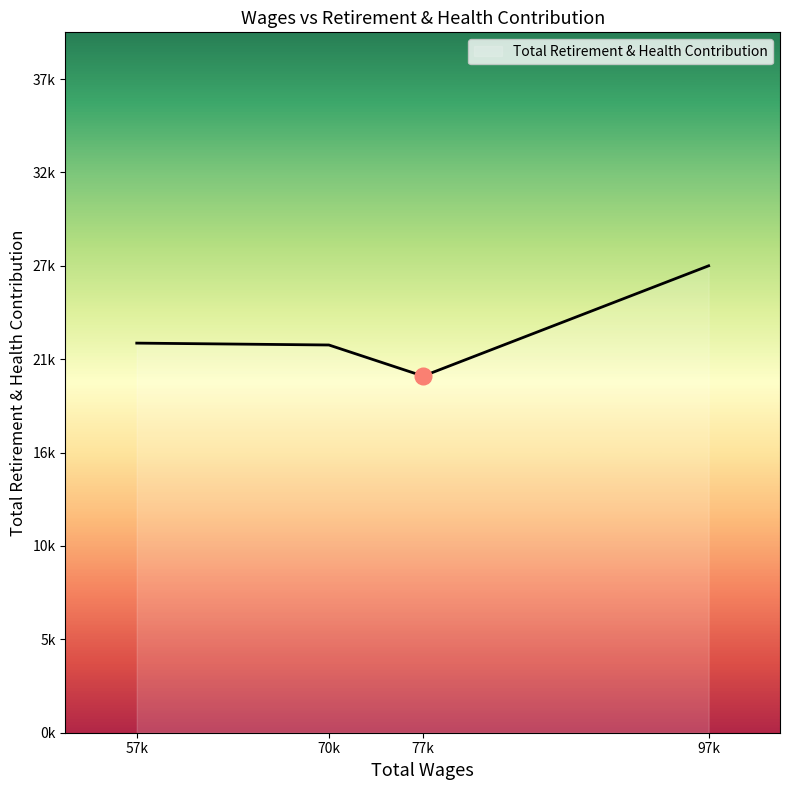

Is this an area chart (filled region under the line)?

Yes